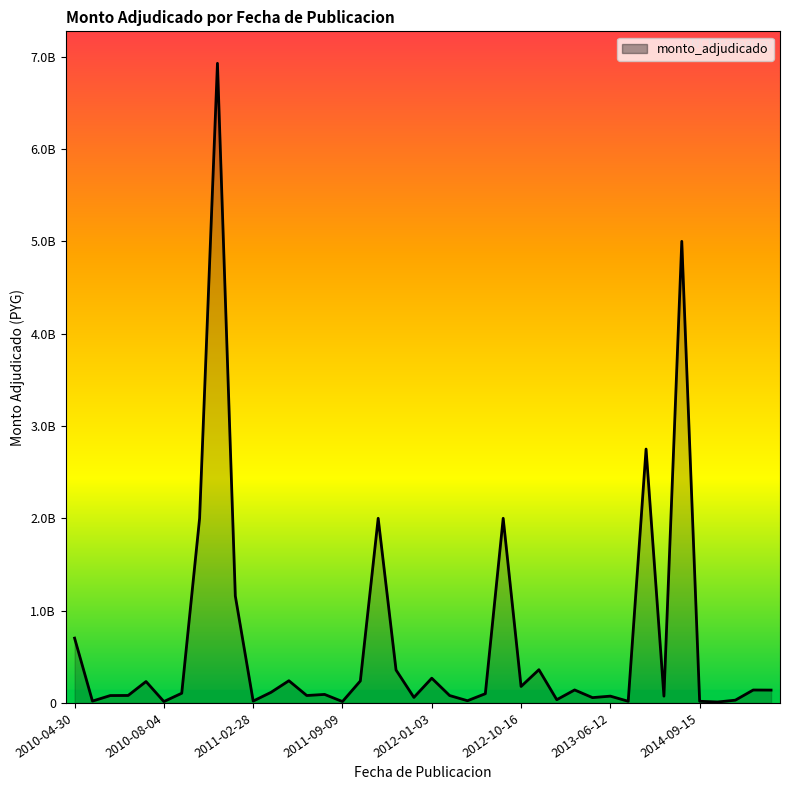

Is this an area chart (filled region under the line)?

Yes